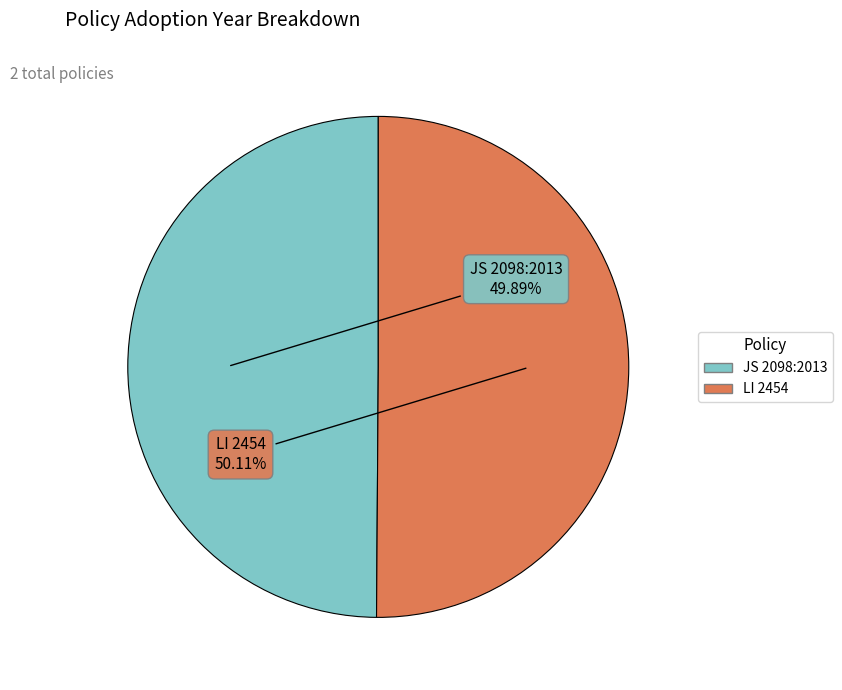

What is the ratio of the value at LI 2454 to the value at JS 2098:2013?

1.0